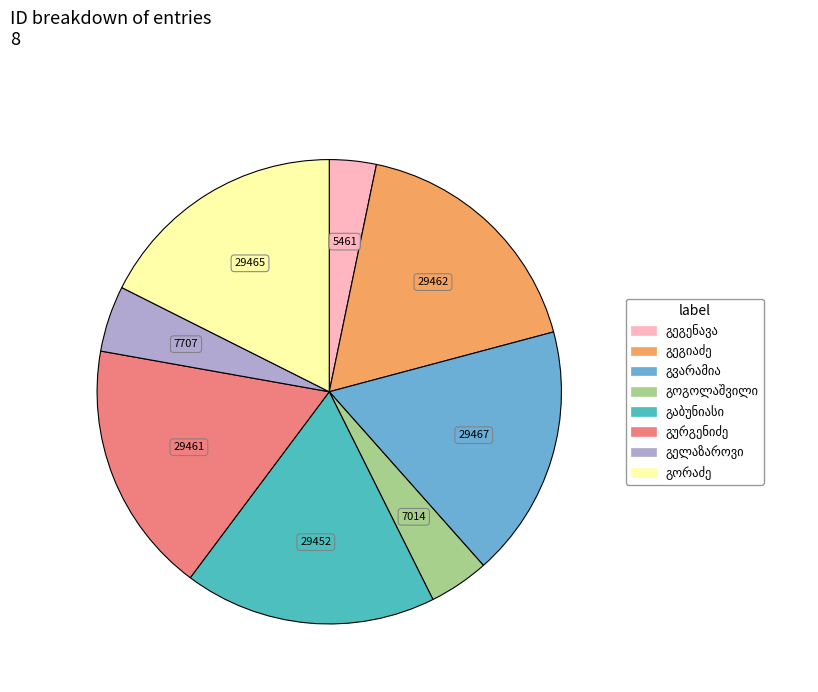

Is there any slice that represents more than half of the pie?

No